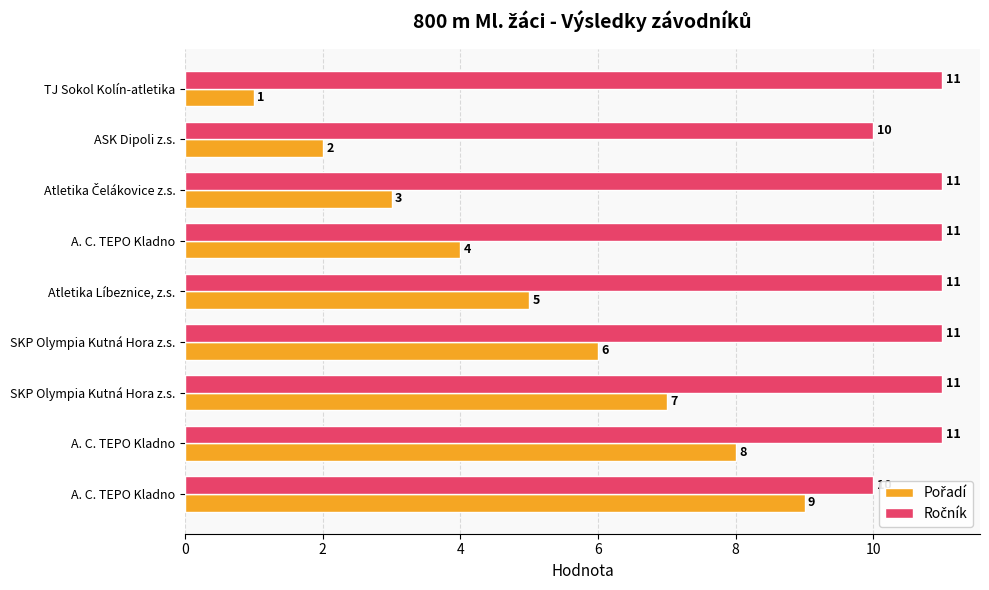

What is the lowest value of the Ročník series?

10